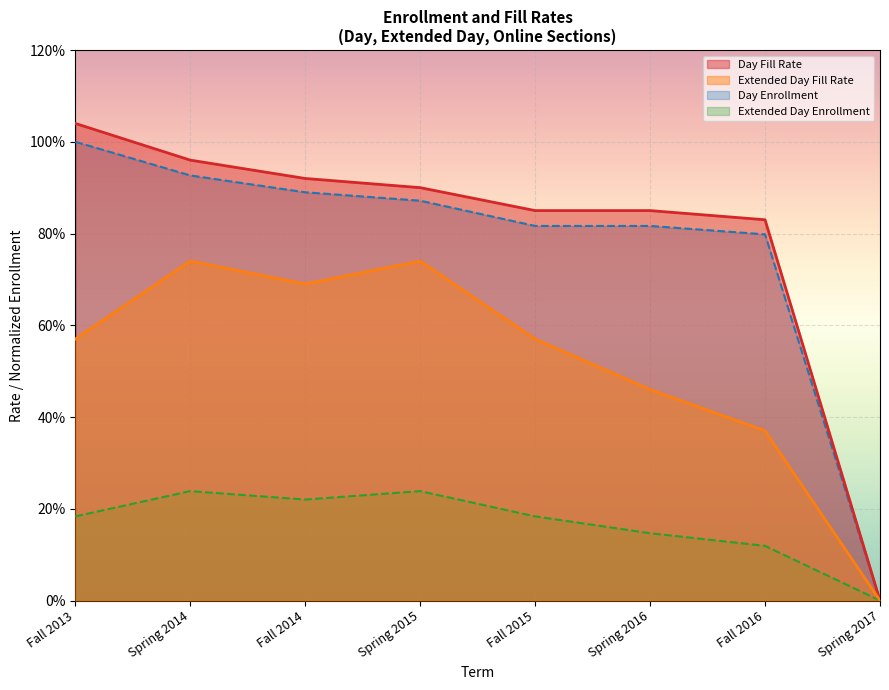

At which category does Extended Day Fill Rate reach its first local valley?

Fall 2014